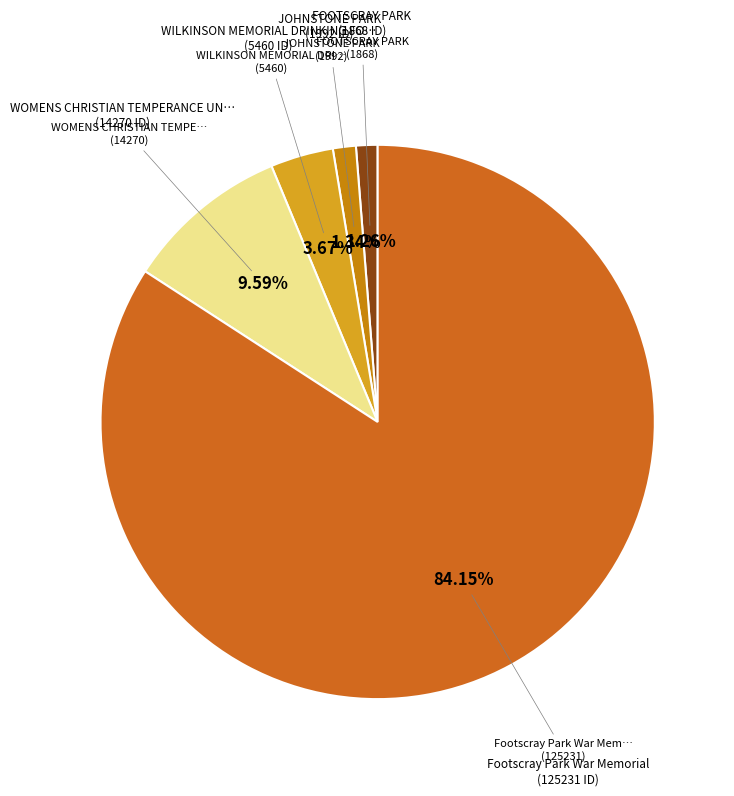

Which slice is the smallest?

FOOTSCRAY PARK